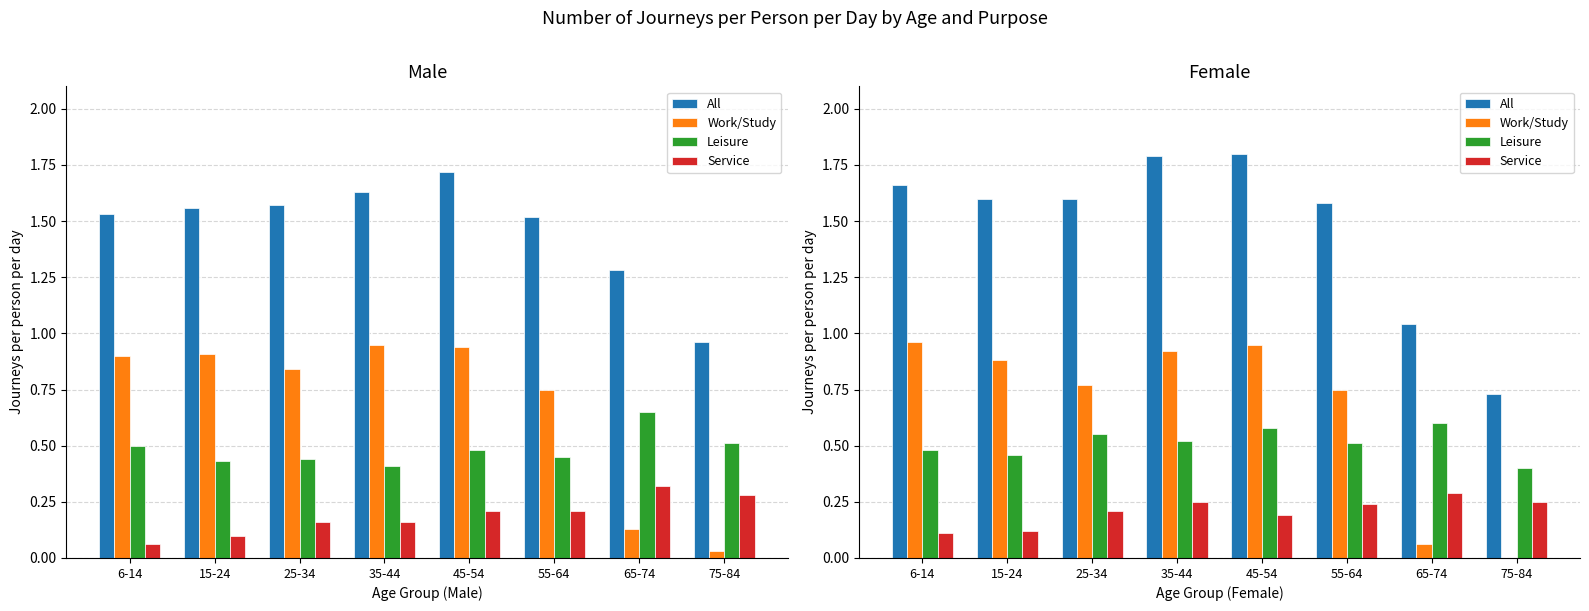

Which series has the largest total across all categories?

All